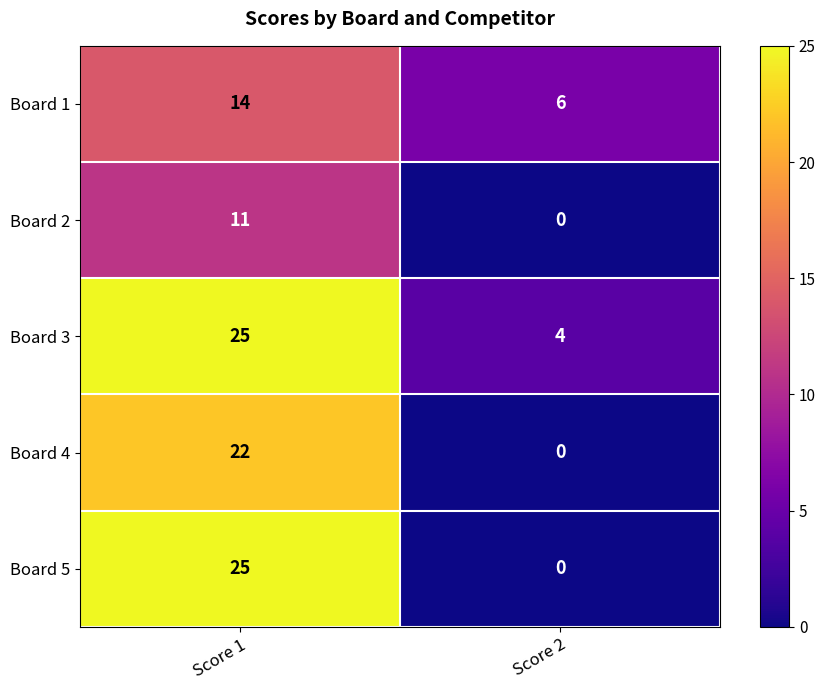

Reading right to left, transcribe all the data shown in this chart.

Board 1: 6	14
Board 2: 0	11
Board 3: 4	25
Board 4: 0	22
Board 5: 0	25